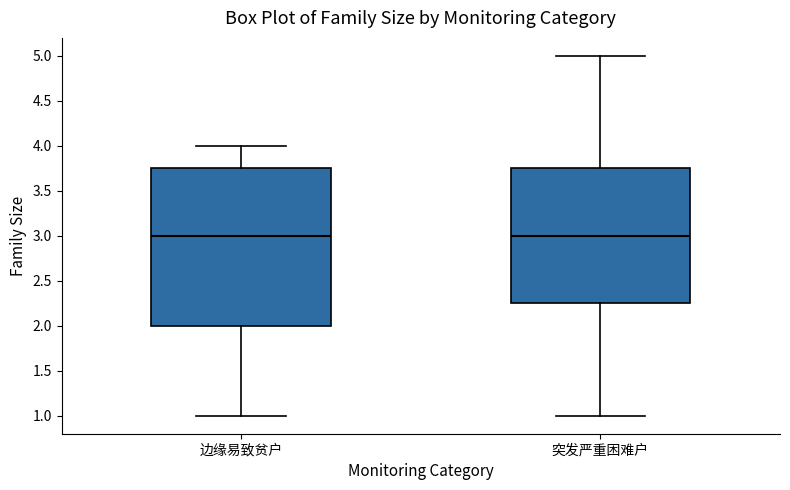

Reading left to right, transcribe this box plot: for each box, give where its median line is, the range the box spans, and where its two whiskers end, as read against the y-axis. The values are not printed on the chart, so give them approximately, as read against the axis.

边缘易致贫户: median 3.00, box 2.00 to 3.75, whiskers 1.00 to 4.00
突发严重困难户: median 3.00, box 2.25 to 3.75, whiskers 1.00 to 5.00